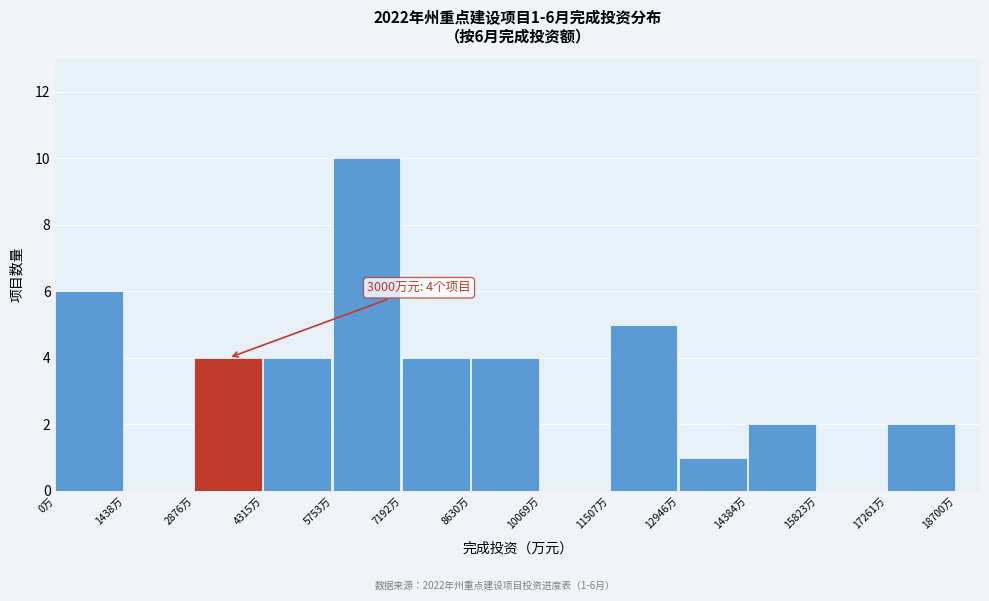

Which range on the x-axis has the tallest bar?

5800 to 7200